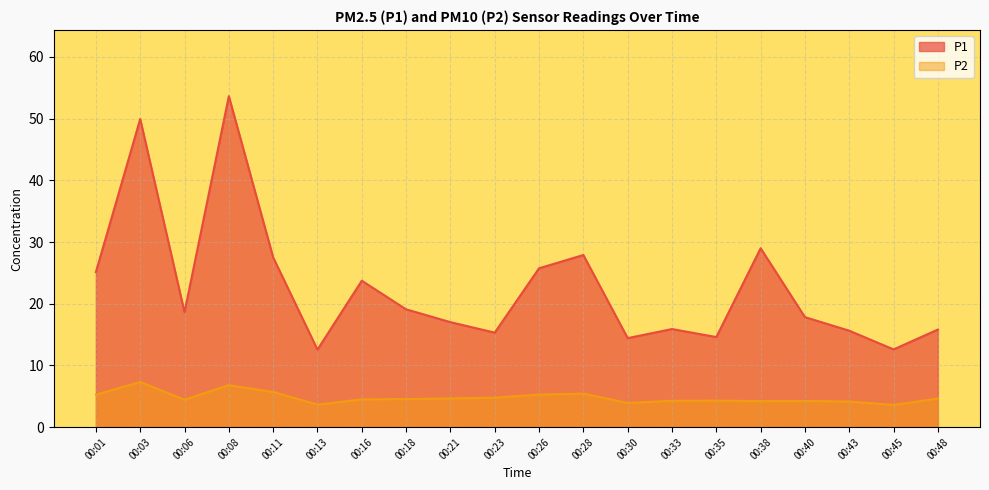

The value of P1 at 00:01 is 8.5. True or false?

False